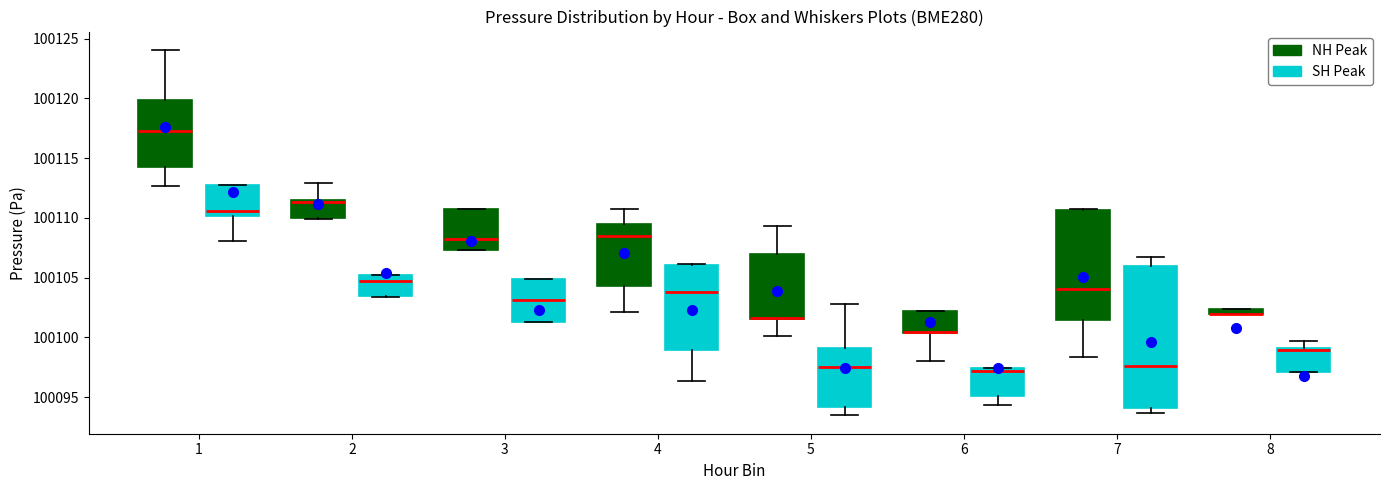

Which box is the tallest, from its lower edge to its upper edge?

7 (SH Peak)